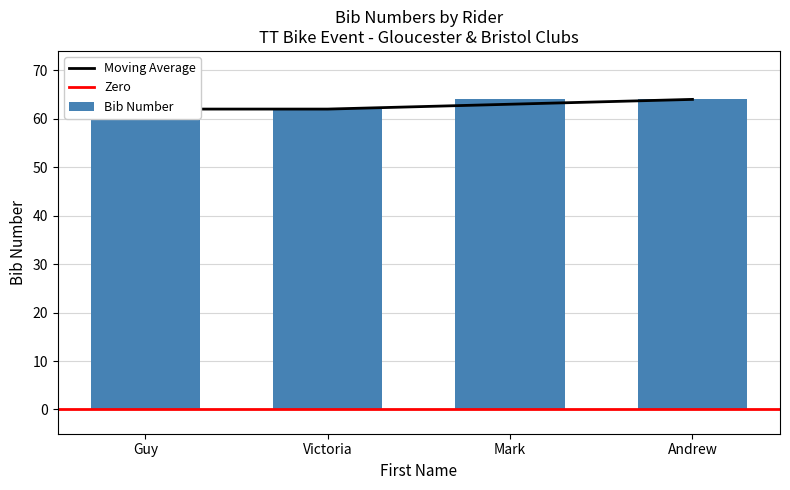

List the labels in order of value, largest first.

Mark, Andrew, Guy, Victoria